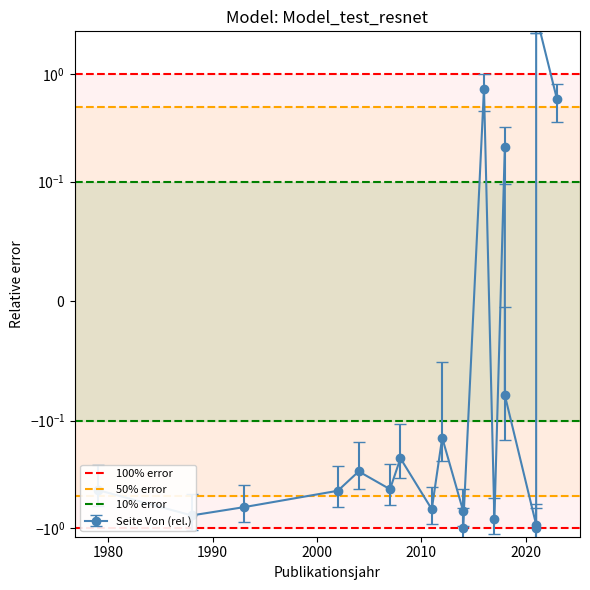

What is the maximum value for 10% error?

0.1